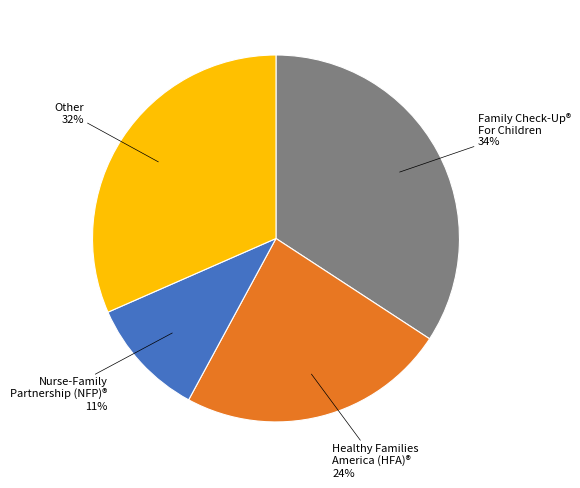

Does any single category account for the majority?

No